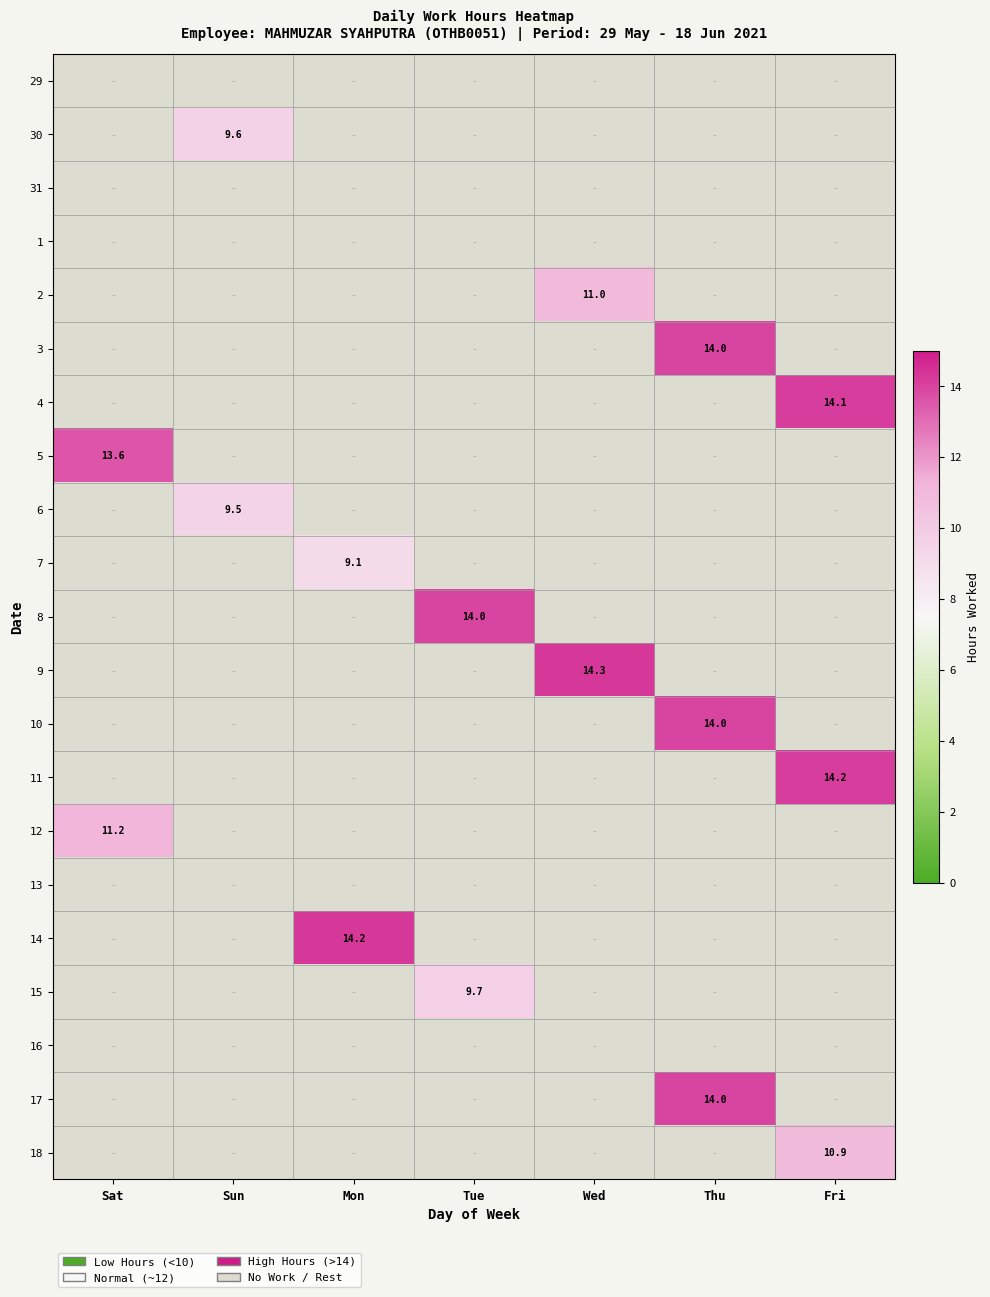

True or false: 3 has a value of 2.8 at Thu.

False